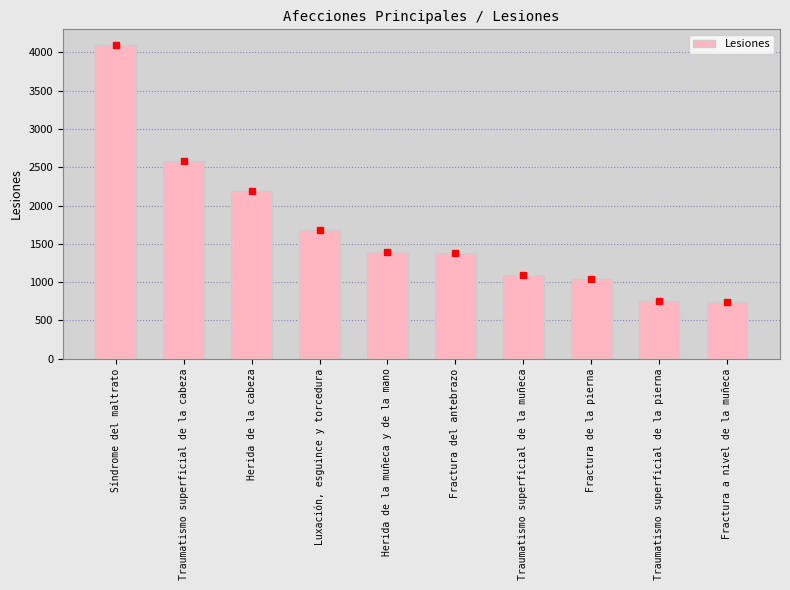

How many values are below 1396?

5